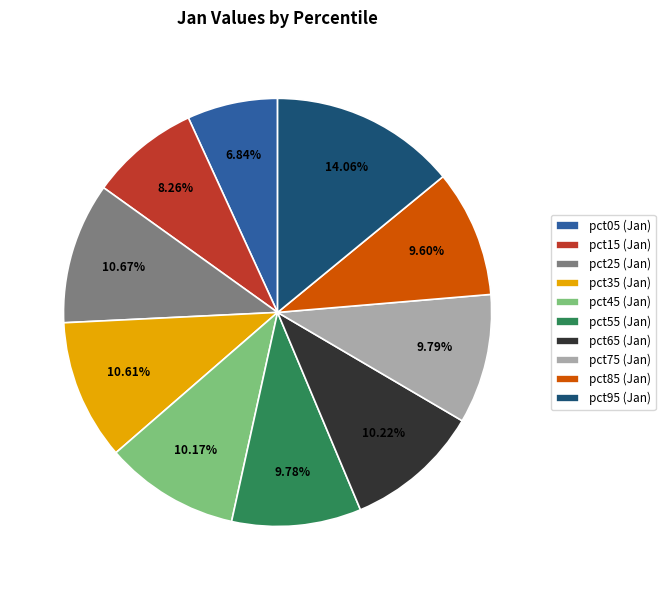

Combined, what portion of the pie is pct15 and pct95?

22.3%